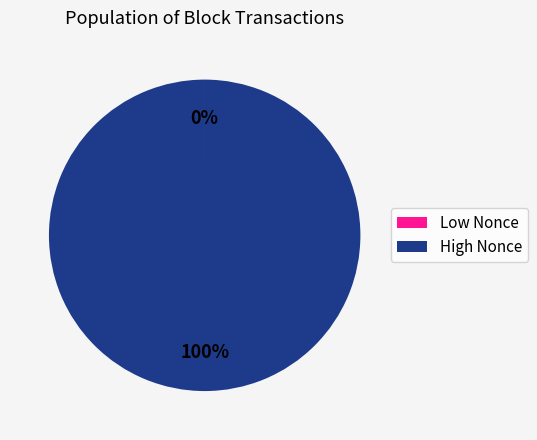

True or false: High Nonce accounts for 100% of the total.

True